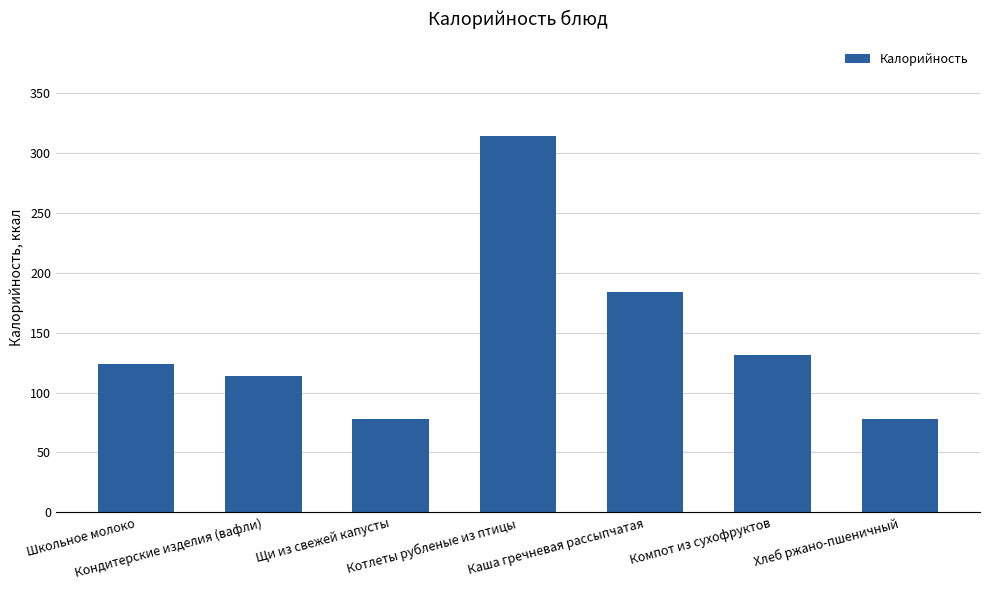

Between Щи из свежей капусты and Котлеты рубленые из птицы, which is larger?

Котлеты рубленые из птицы